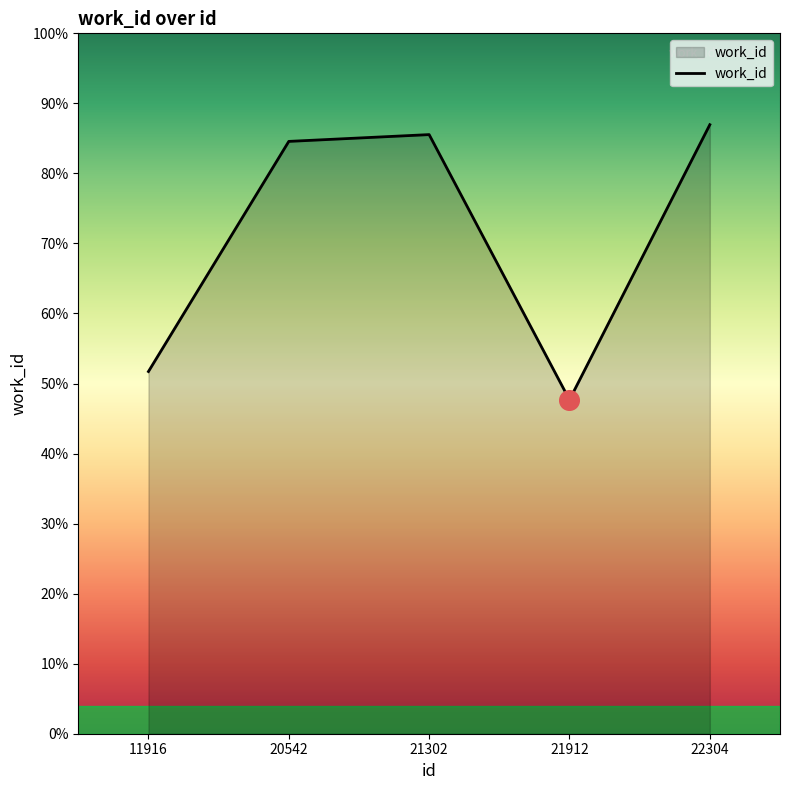

Does the chart have visible grid lines?

No